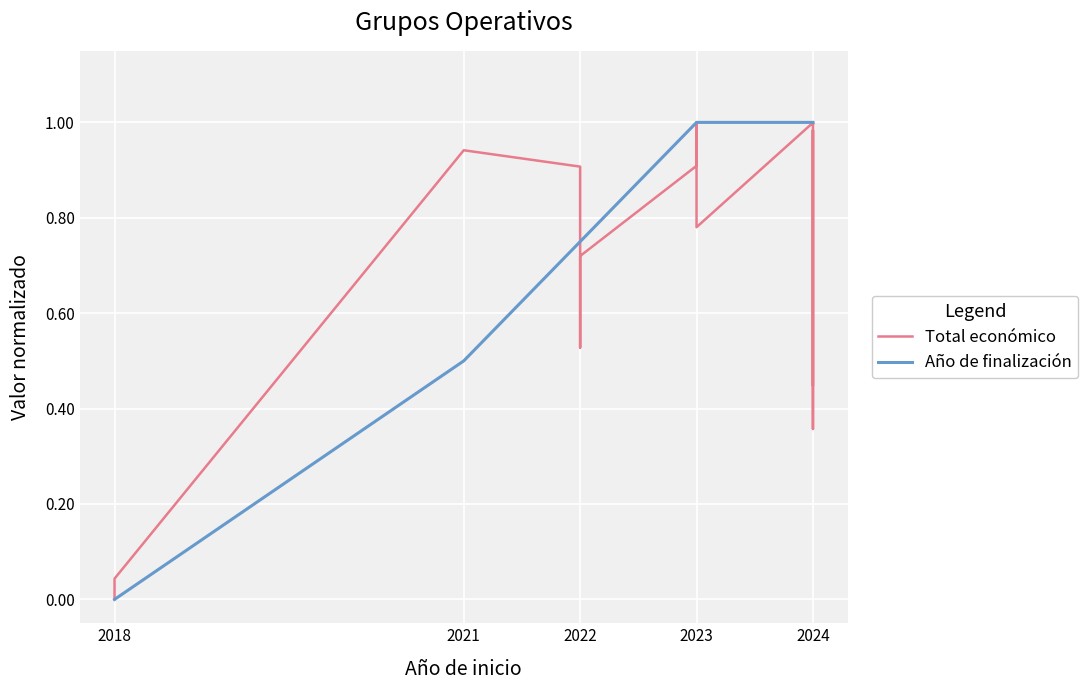

The value of Año de finalización at 2024 is 0.3. True or false?

False